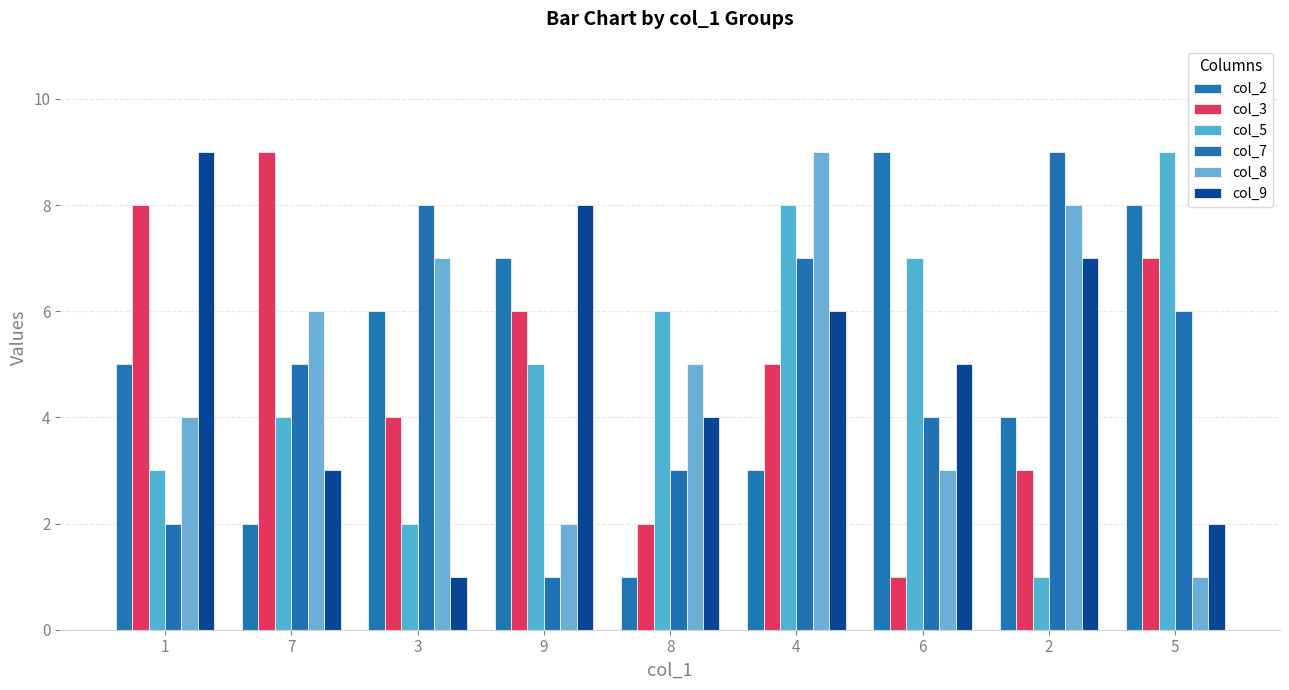

Reading left to right, list all the values displayed in this chart.

col_2: 5	2	6	7	1	3	9	4	8
col_3: 8	9	4	6	2	5	1	3	7
col_5: 3	4	2	5	6	8	7	1	9
col_7: 2	5	8	1	3	7	4	9	6
col_8: 4	6	7	2	5	9	3	8	1
col_9: 9	3	1	8	4	6	5	7	2